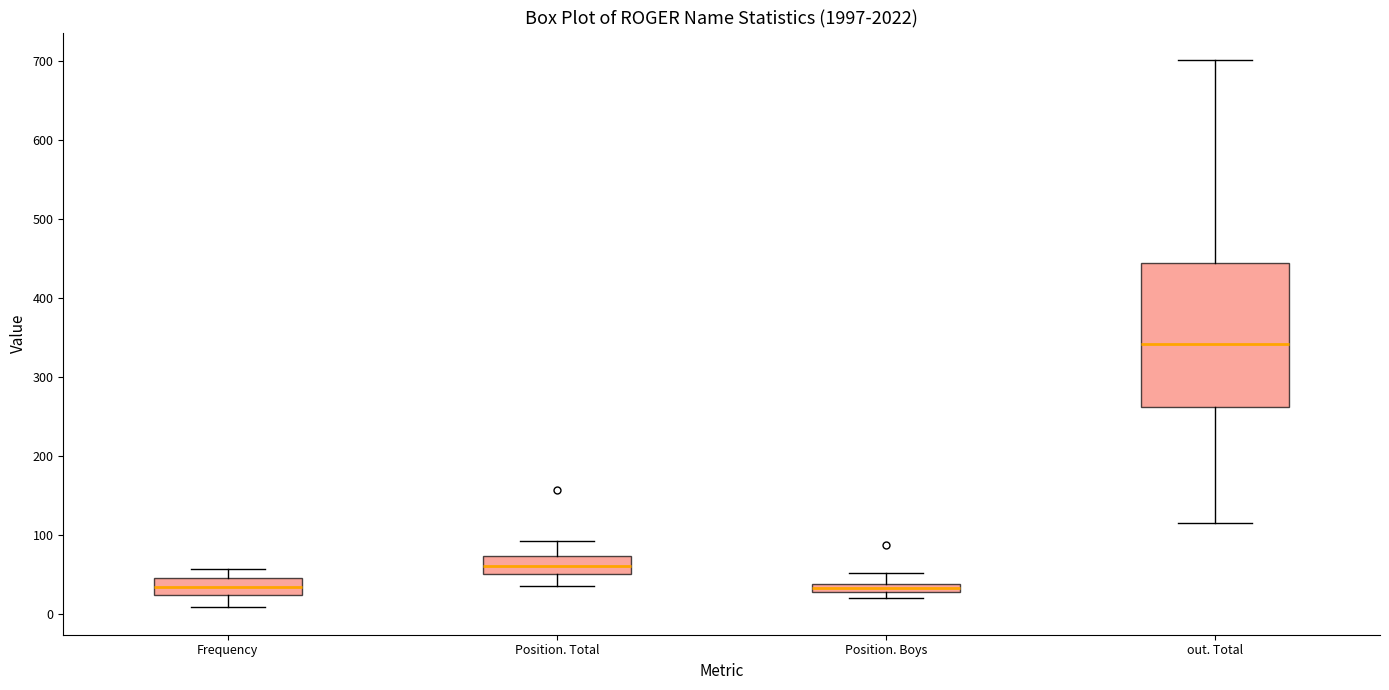

Comparing the boxes themselves (not the whiskers), which one is the tallest?

out. Total